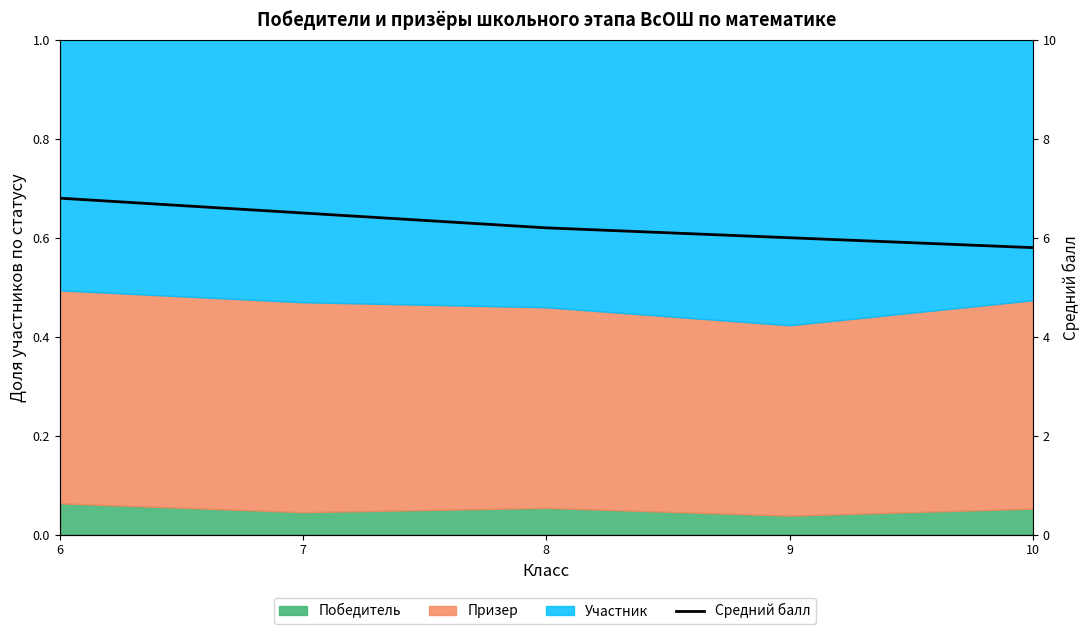

What is the change in value from 8 to 10?

-0.4